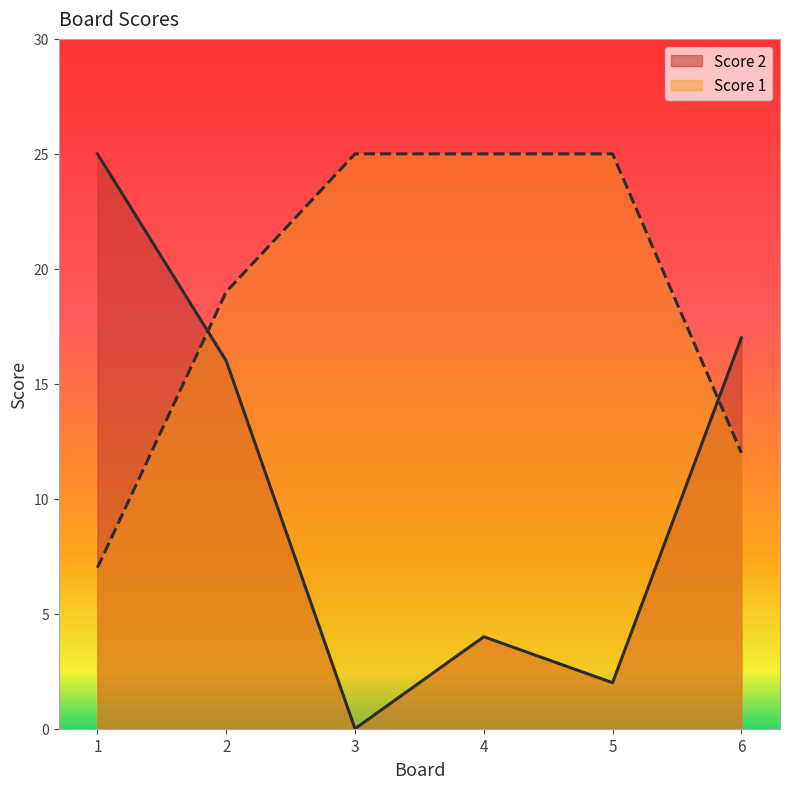

Reading left to right, what are all the values shown in this chart?

Score 2: 1=25	2=16	3=0	4=4	5=2	6=17
Score 1: 1=7	2=19	3=25	4=25	5=25	6=12